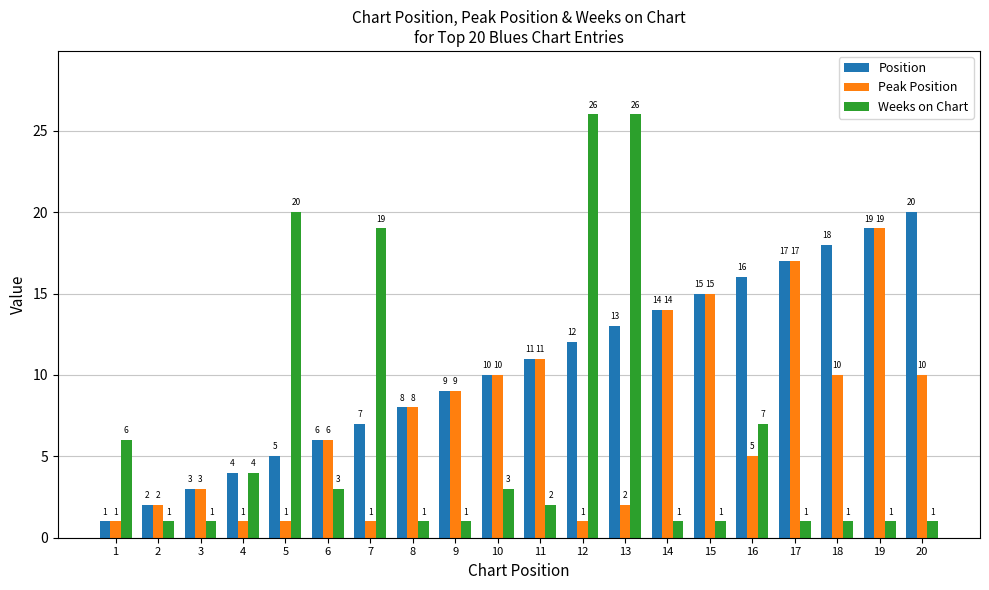

What is the difference between the second highest and second lowest values in the Position series?

17